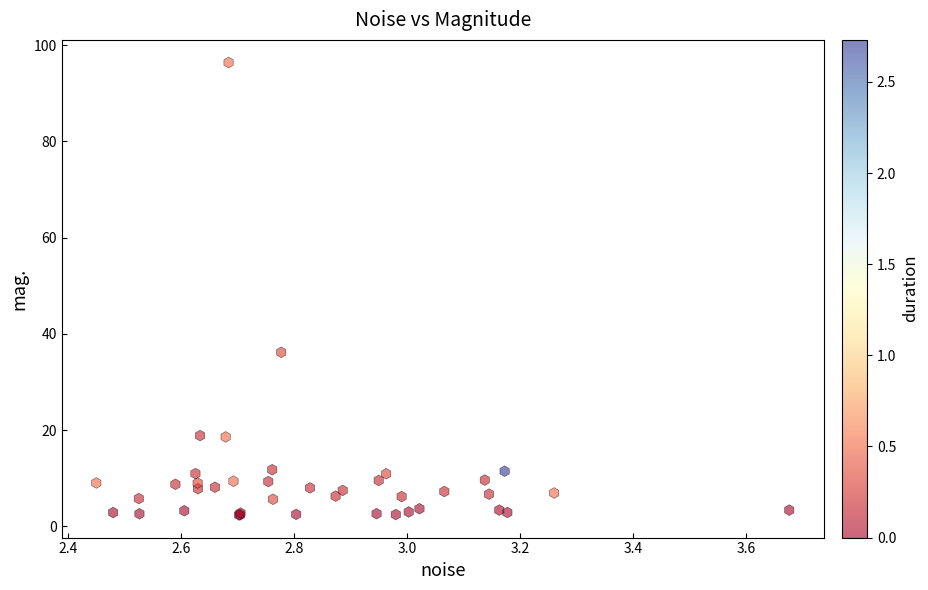

What Y value in the scatter plot is closest to 49?

36.2